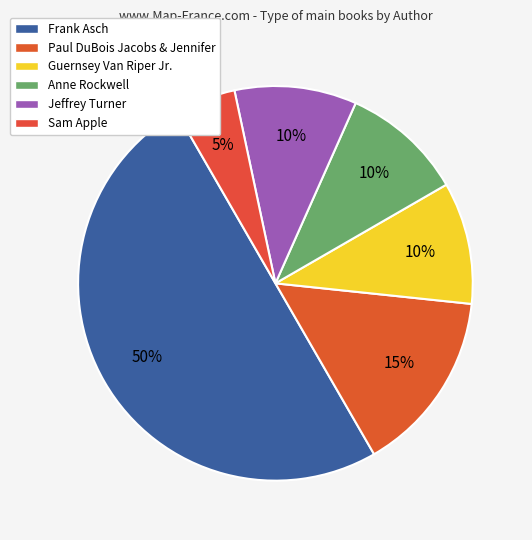

How many segments does this pie chart have?

6